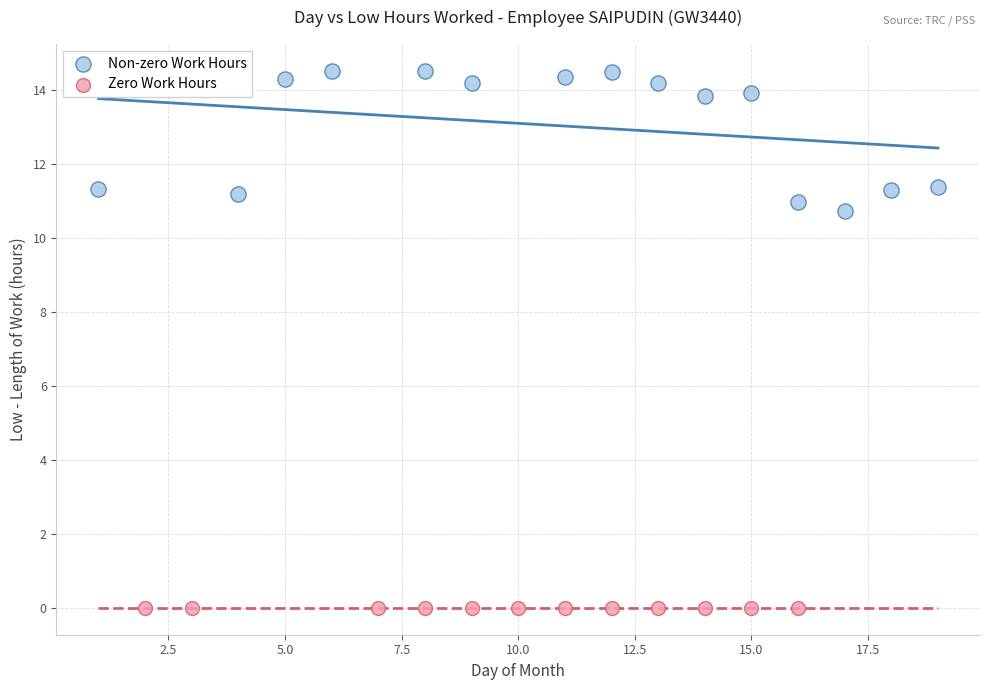

Which series reaches the minimum Y coordinate?

Zero Work Hours